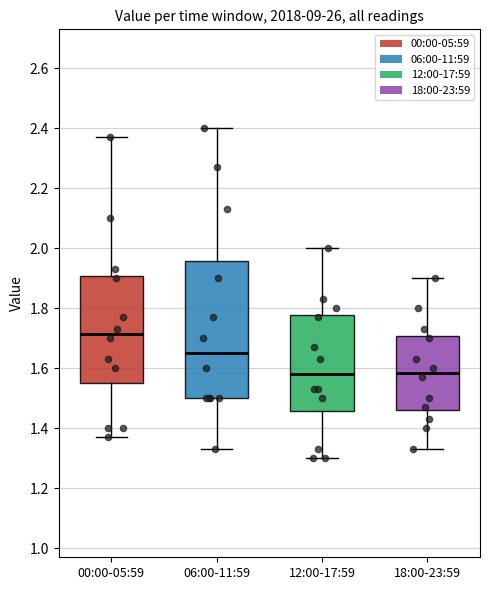

Reading left to right, read every box against the y-axis: the position of its median line, the range the box covers, and the ends of its whiskers. The values are not printed on the chart, so give them approximately, as read against the axis.

00:00-05:59: median 1.72, box 1.56 to 1.90, whiskers 1.38 to 2.38
06:00-11:59: median 1.66, box 1.50 to 1.96, whiskers 1.34 to 2.40
12:00-17:59: median 1.58, box 1.46 to 1.78, whiskers 1.30 to 2.00
18:00-23:59: median 1.58, box 1.46 to 1.70, whiskers 1.34 to 1.90